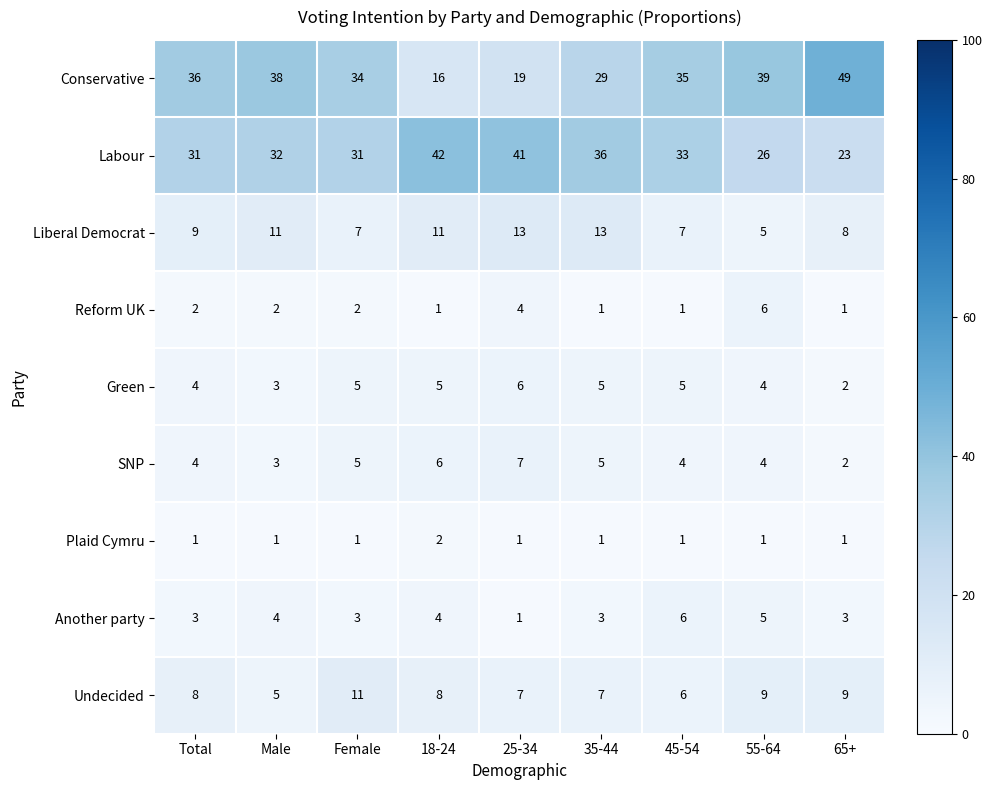

What is the greatest value displayed?

49